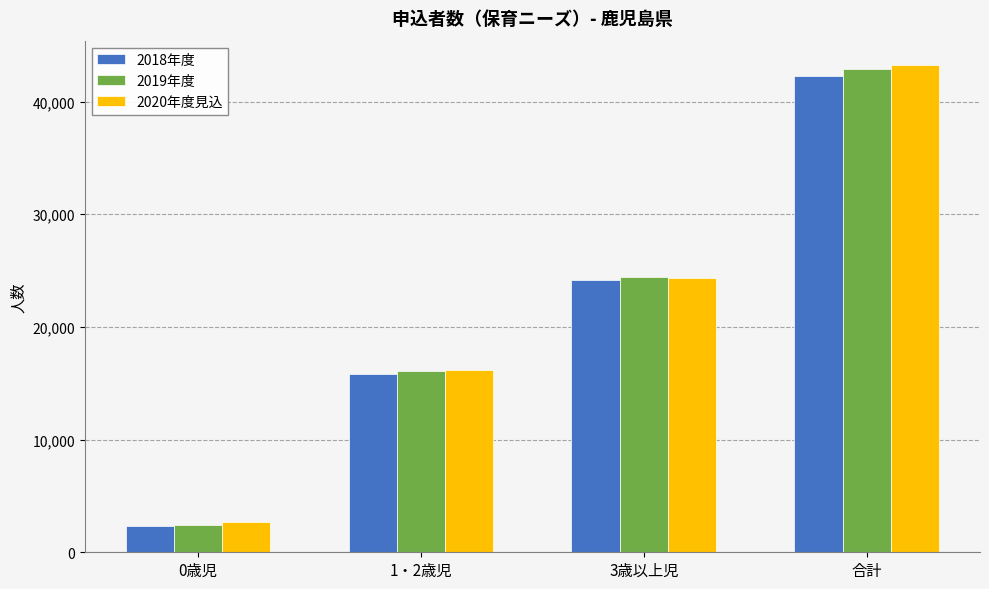

Reading left to right, transcribe all the data shown in this chart.

2018年度: 2332	15812	24157	42301
2019年度: 2404	16081	24437	42922
2020年度見込: 2698	16215	24334	43247